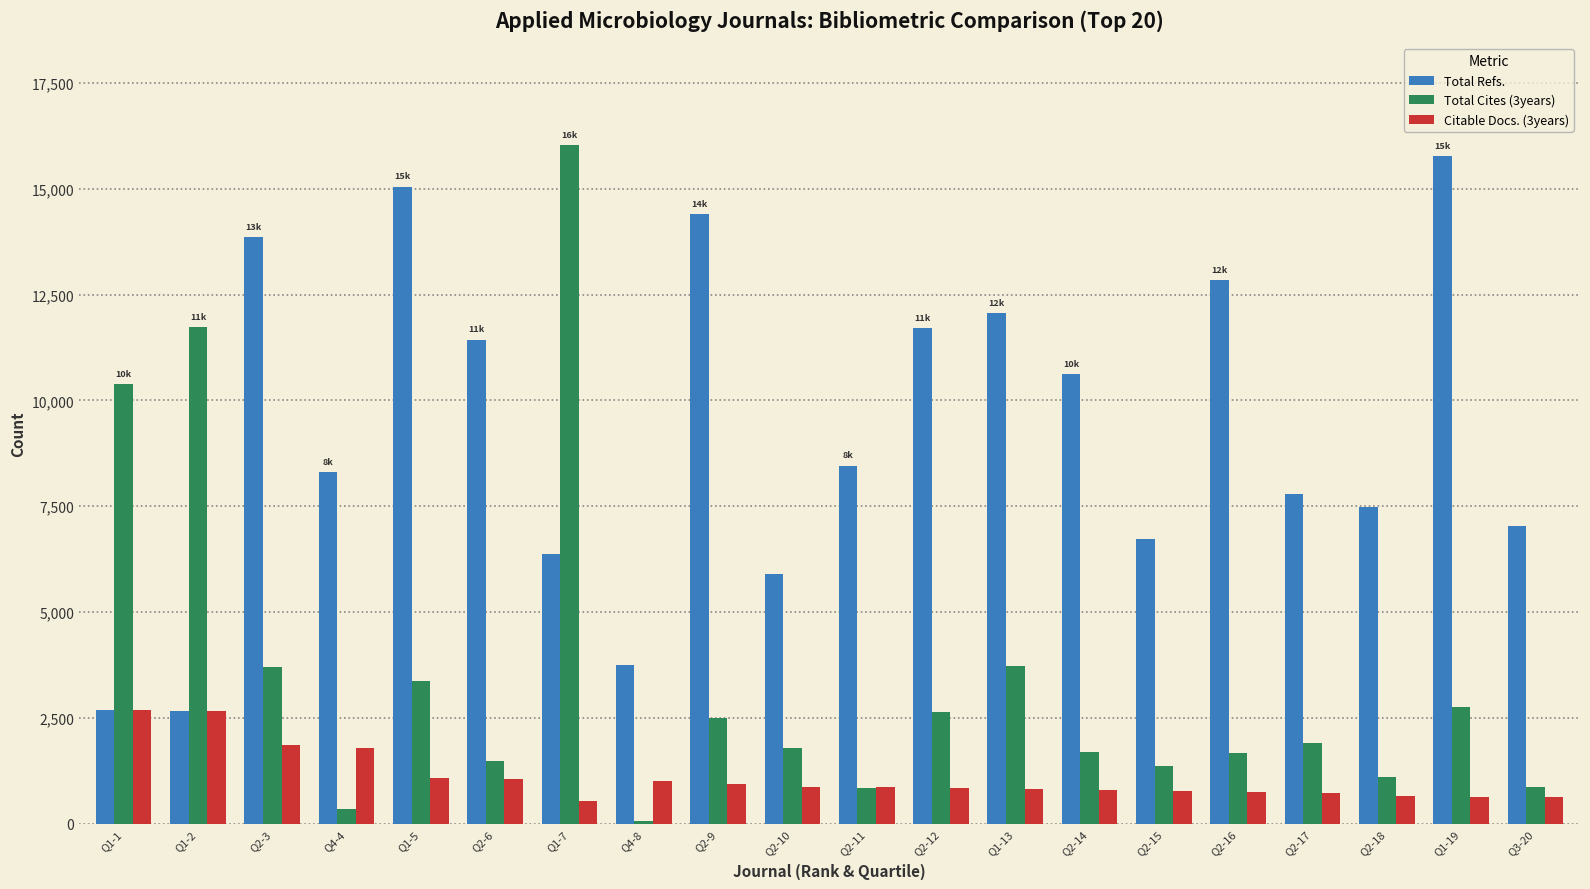

What is the sum of all Total Refs. values?

184959